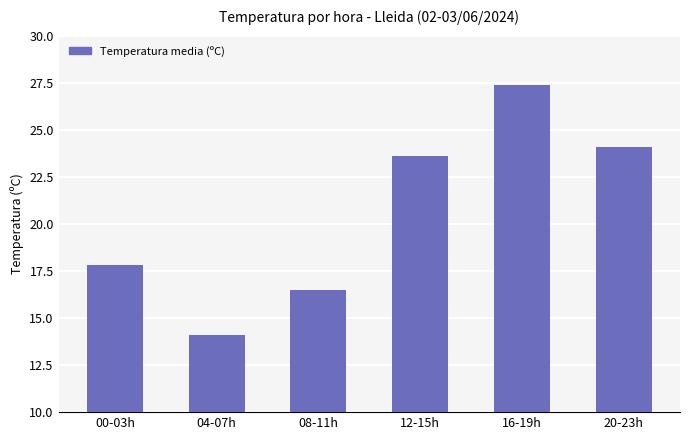

Approximately how many times larger is the value at 00-03h compared to 08-11h?

1.1